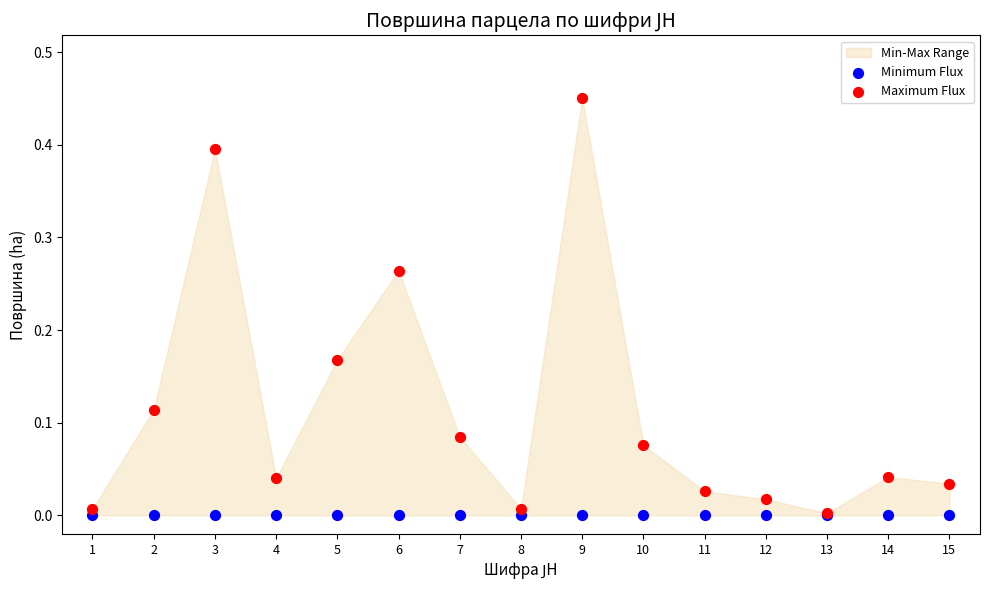

Which series contains the lowest Y value?

Minimum Flux